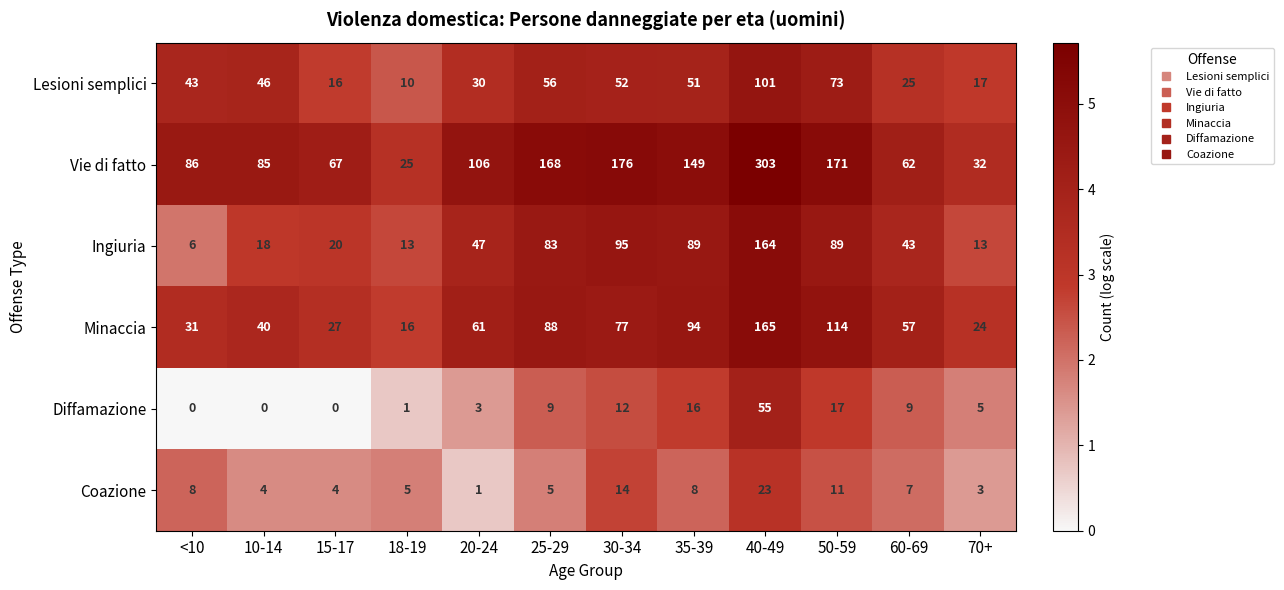

The value of Coazione at 70+ is 1. True or false?

False